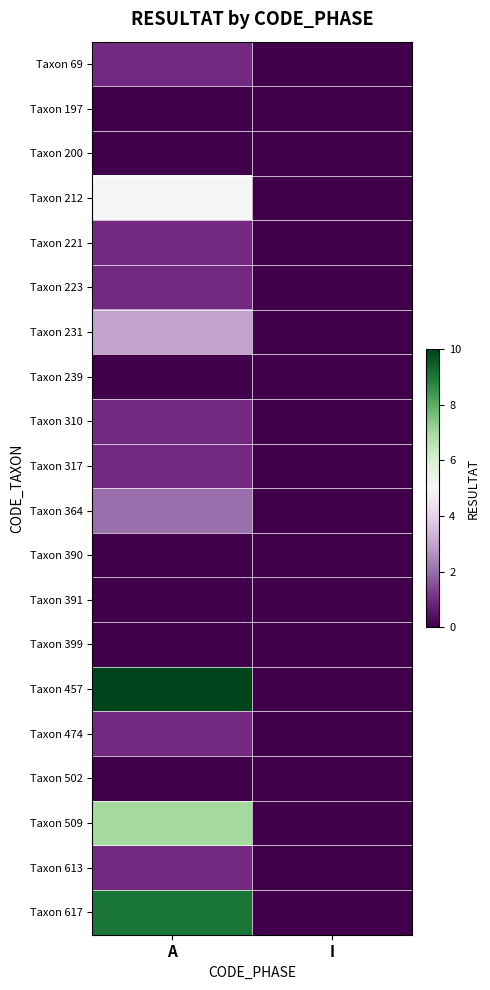

How many data points does each series have?

2